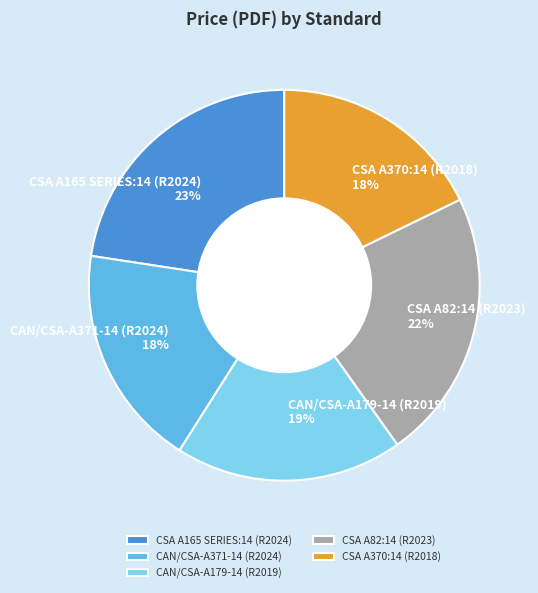

Which has a higher value, CSA A165 SERIES:14 (R2024) or CAN/CSA-A179-14 (R2019)?

CSA A165 SERIES:14 (R2024)